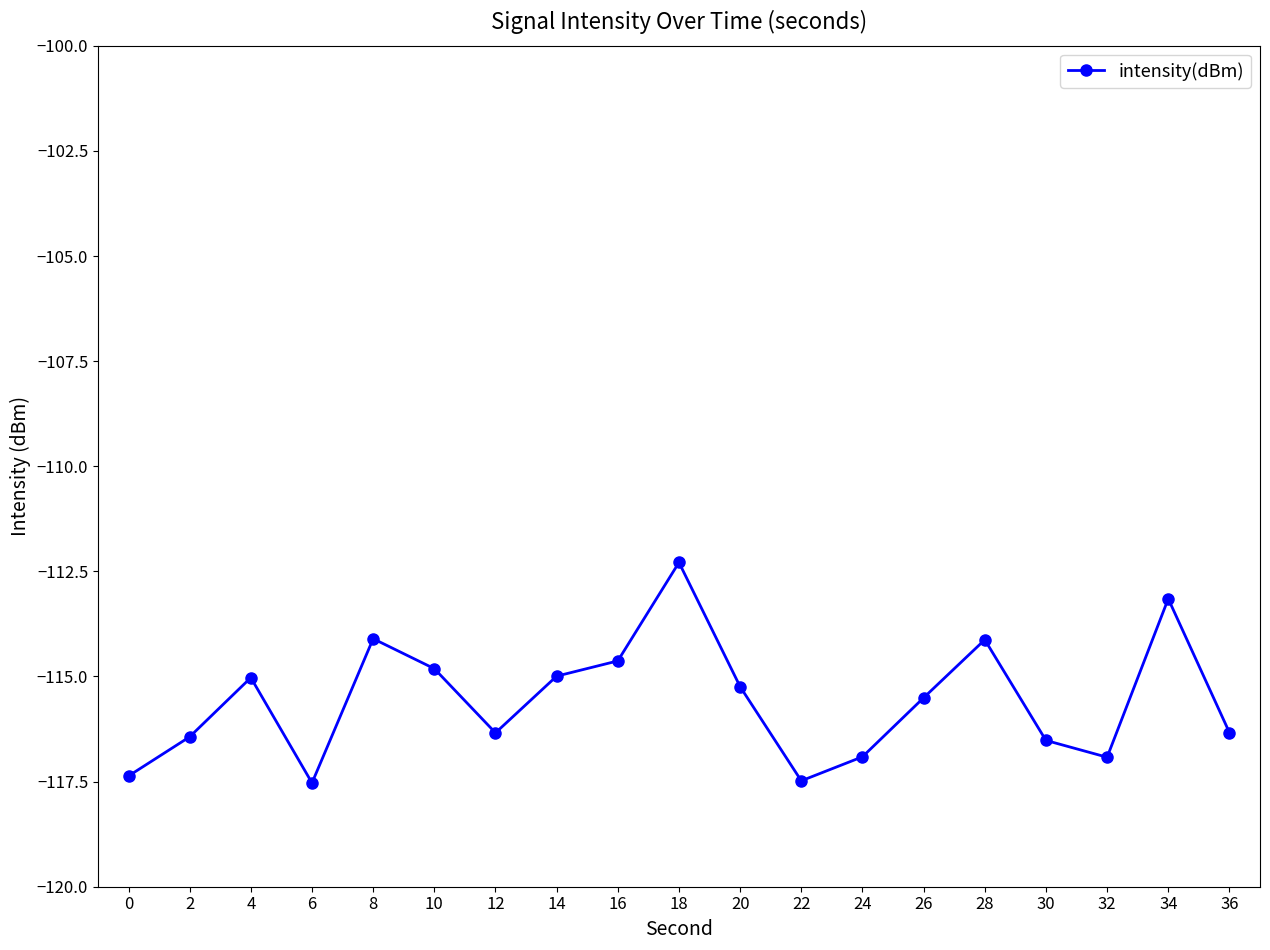

Reading left to right, extract all data points from this chart.

0=-117.4	2=-116.4	4=-115.0	6=-117.5	8=-114.1	10=-114.8	12=-116.3	14=-115.0	16=-114.6	18=-112.3	20=-115.2	22=-117.5	24=-116.9	26=-115.5	28=-114.1	30=-116.5	32=-116.9	34=-113.2	36=-116.3